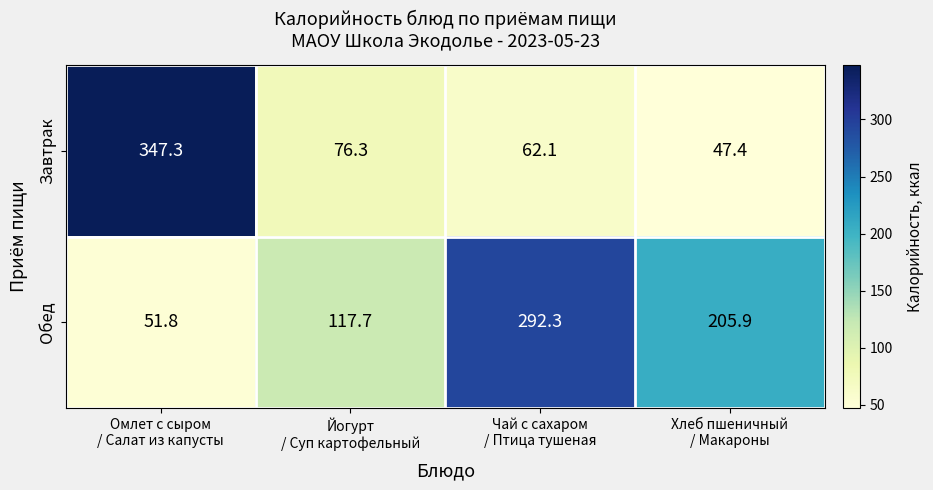

What is the average value of the Обед series?

166.9